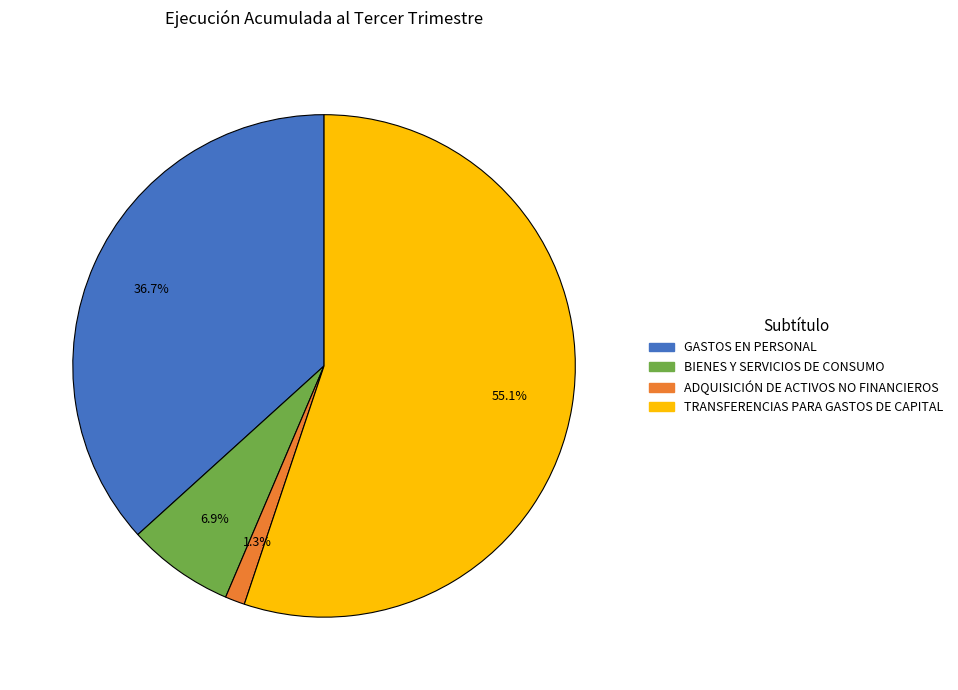

Which category has the smallest portion of the pie?

ADQUISICIÓN DE ACTIVOS NO FINANCIEROS